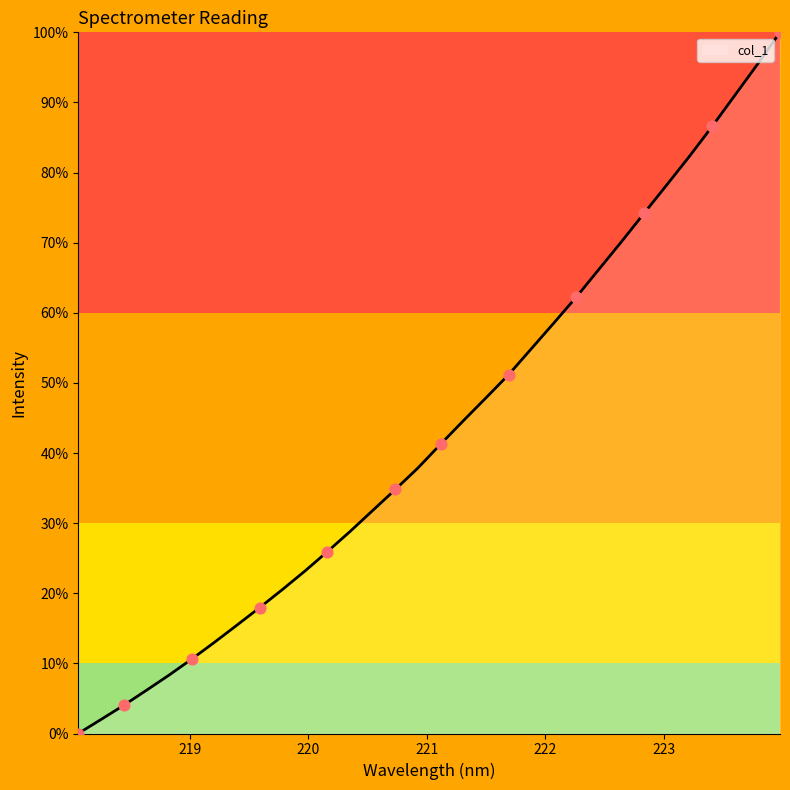

What is the greatest value displayed?

100.0